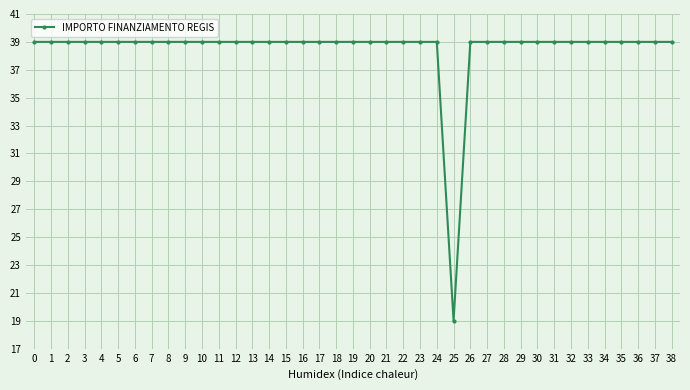

What is the minimum value shown in the chart?

19